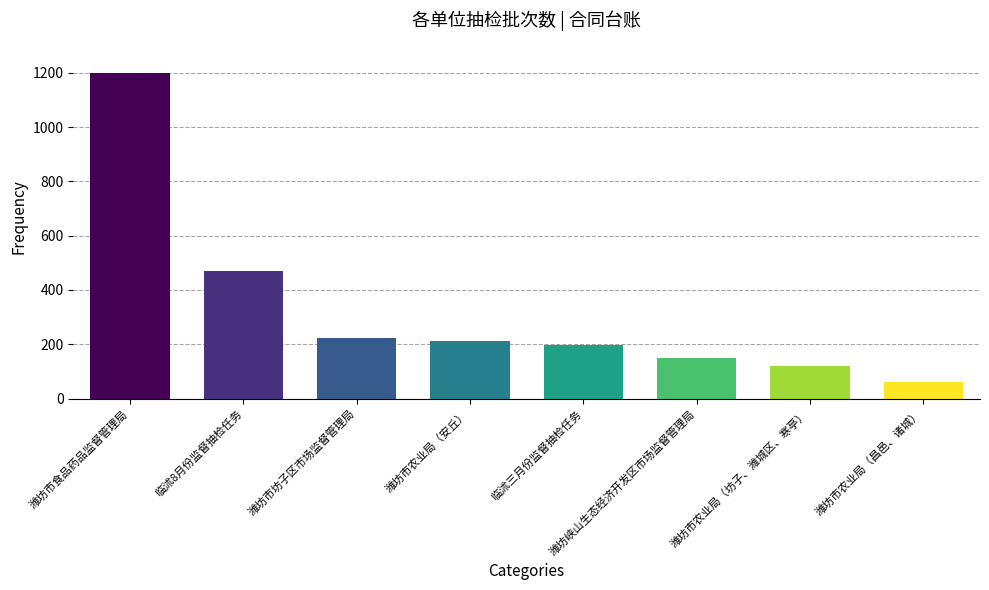

What position from the right is 潍坊峡山生态经济开发区市场监督管理局?

3